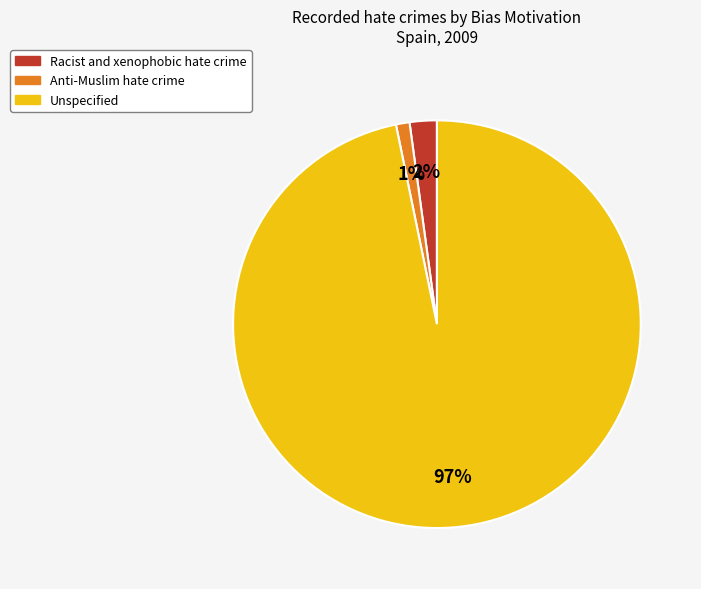

Is it true that Racist and xenophobic hate crime is 2% of the pie?

True